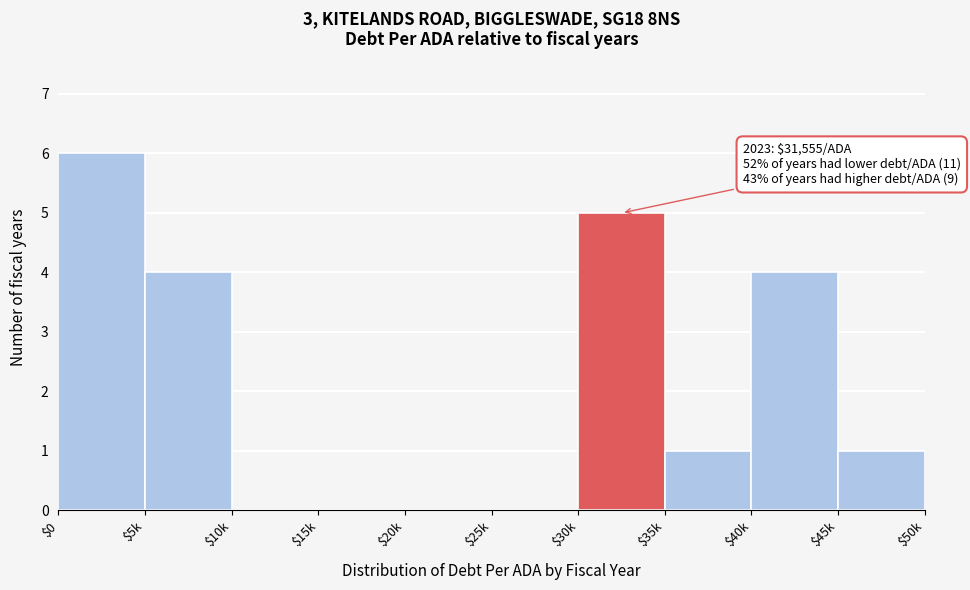

What is the sum of all values?

21